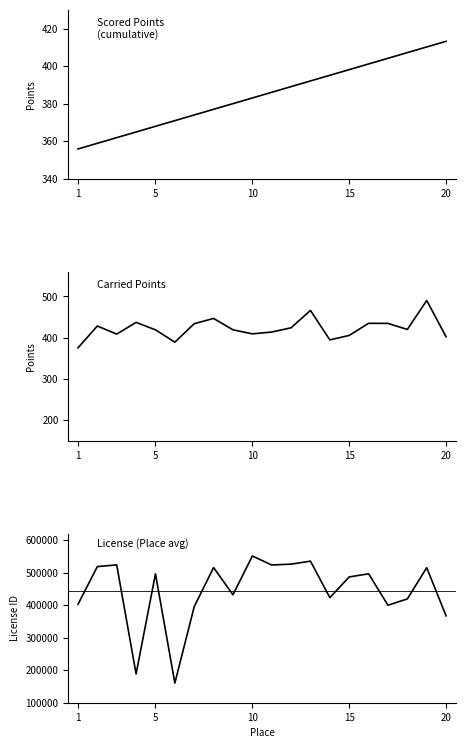

What is the label of the 3rd point from the left?

10